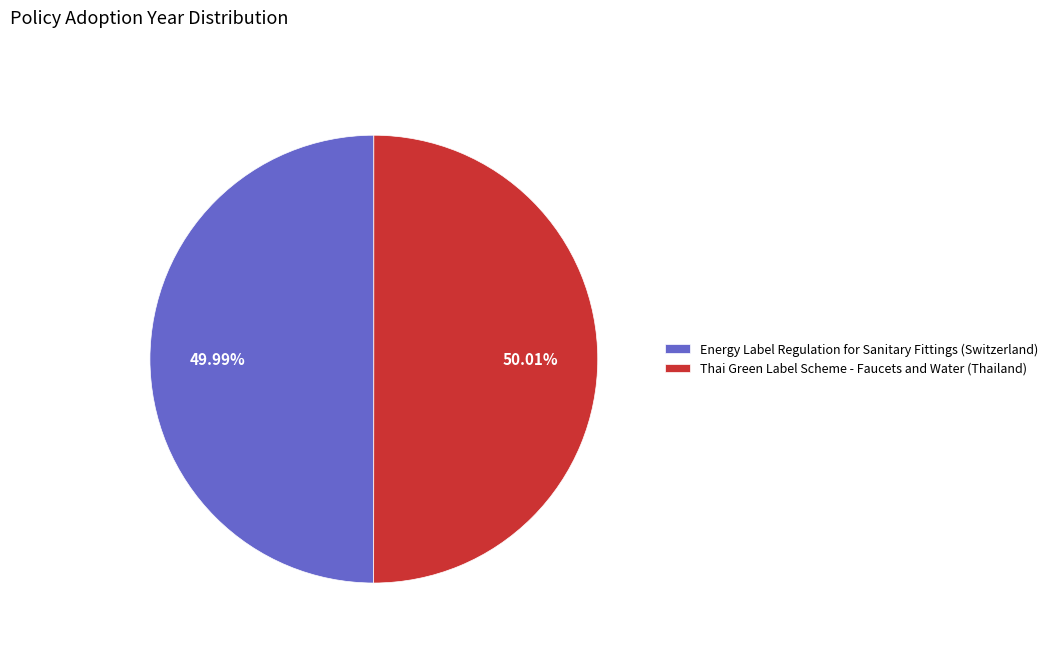

How many segments does this pie chart have?

2